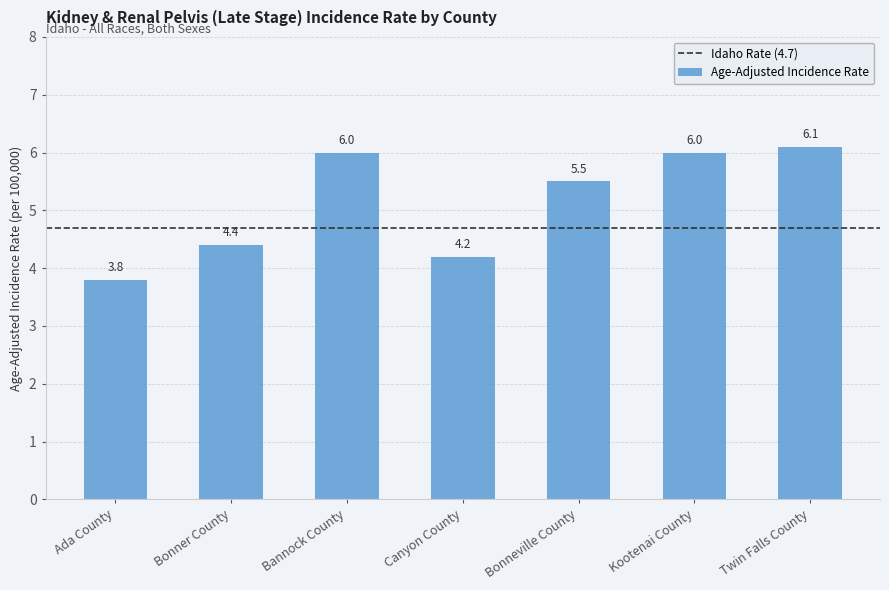

What is the value of the 6th bar from the left?

6.0